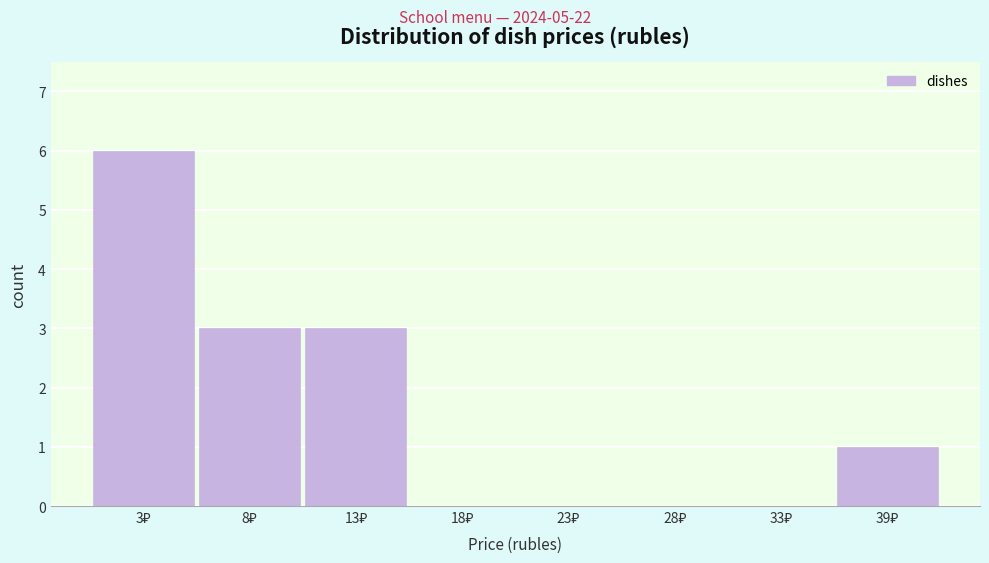

What is the sum of all values?

13